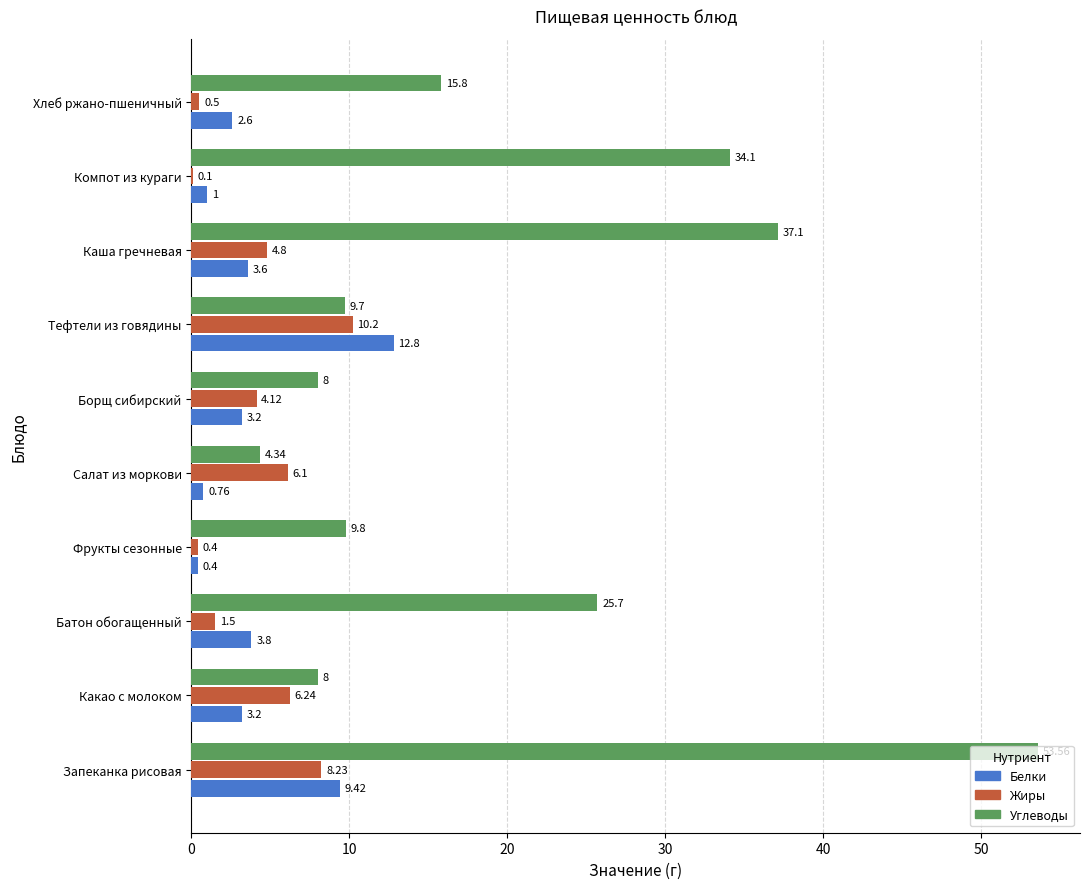

At which category is the sum across all series the highest?

Запеканка рисовая